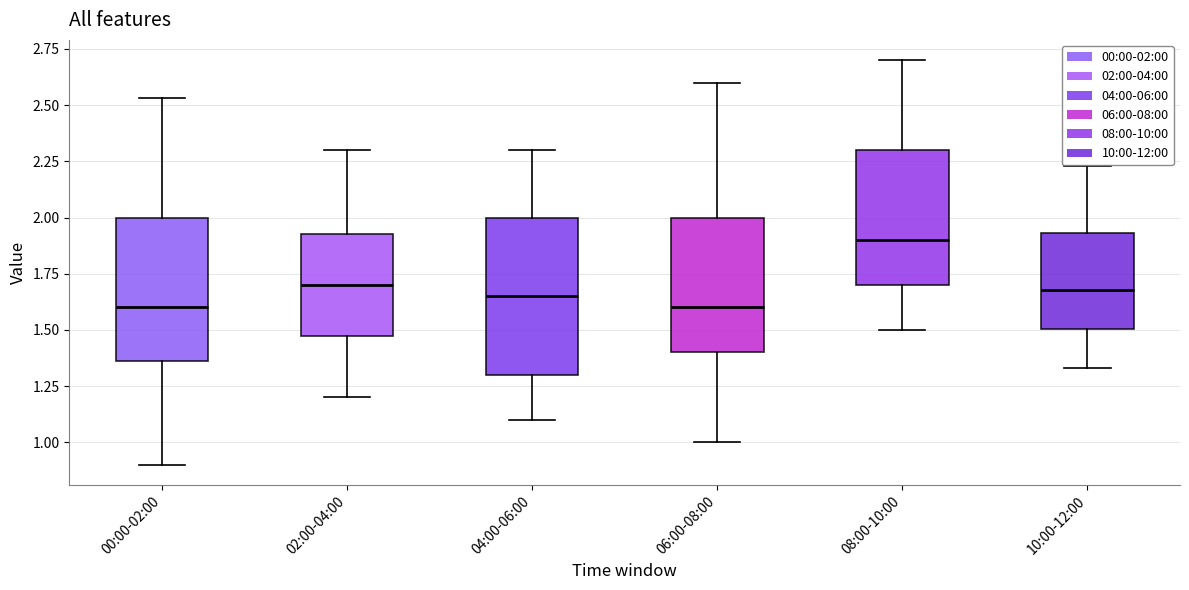

Which box is the tallest, from its lower edge to its upper edge?

04:00-06:00